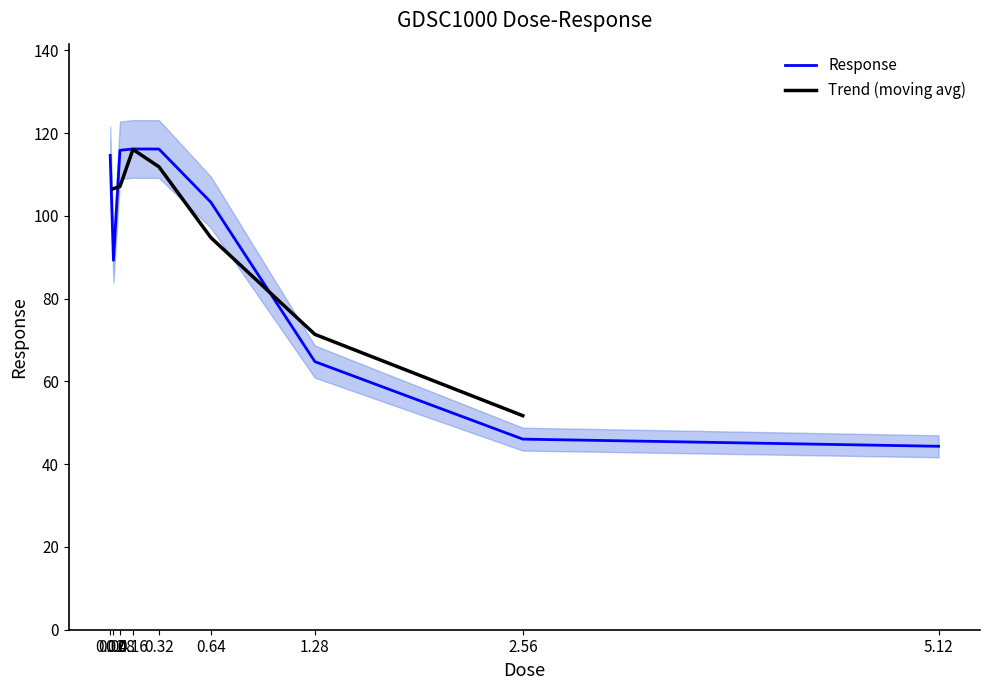

Rank the categories by value from highest to lowest.

0.16, 0.32, 0.08, 0.02, 0.64, 0.04, 1.28, 2.56, 5.12